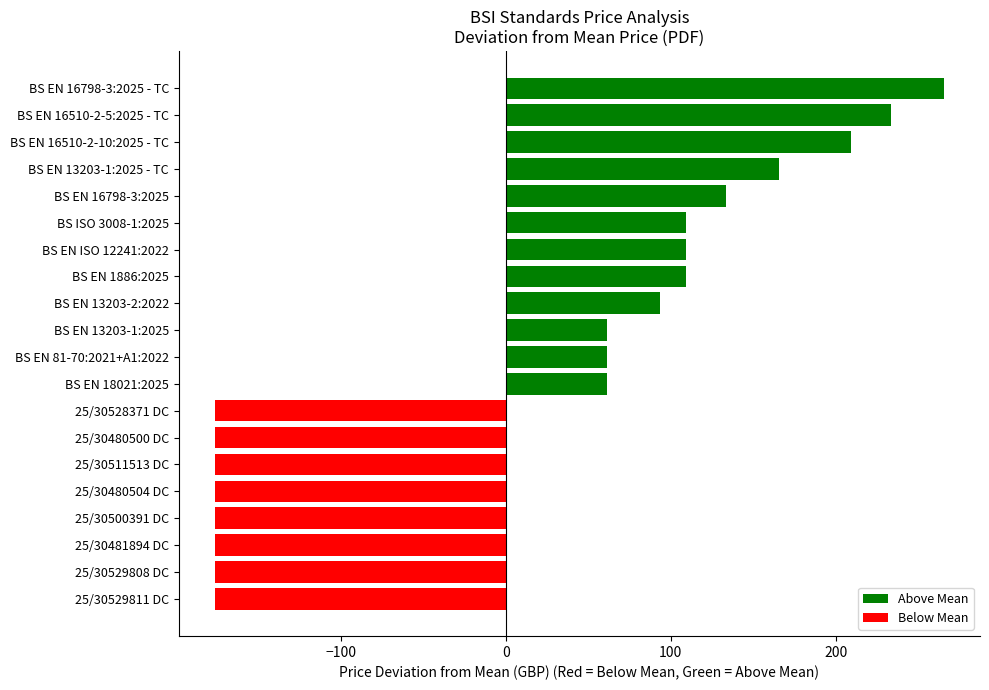

What is the ratio of the value at BS EN ISO 12241:2022 to the value at BS EN 81-70:2021+A1:2022?

1.8